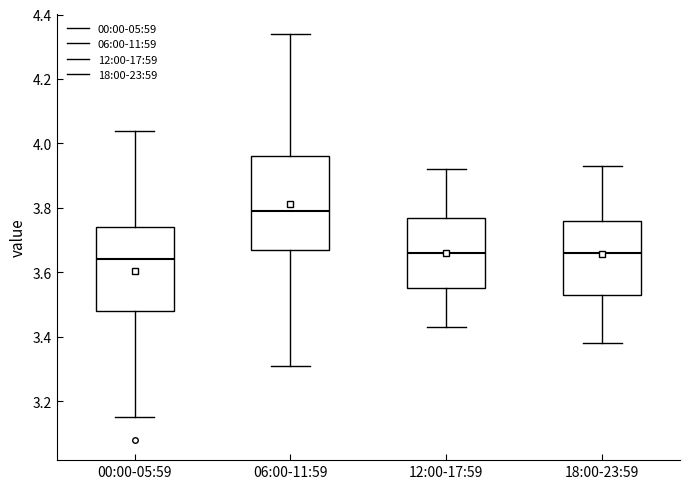

Which box's median line is the lowest?

00:00-05:59